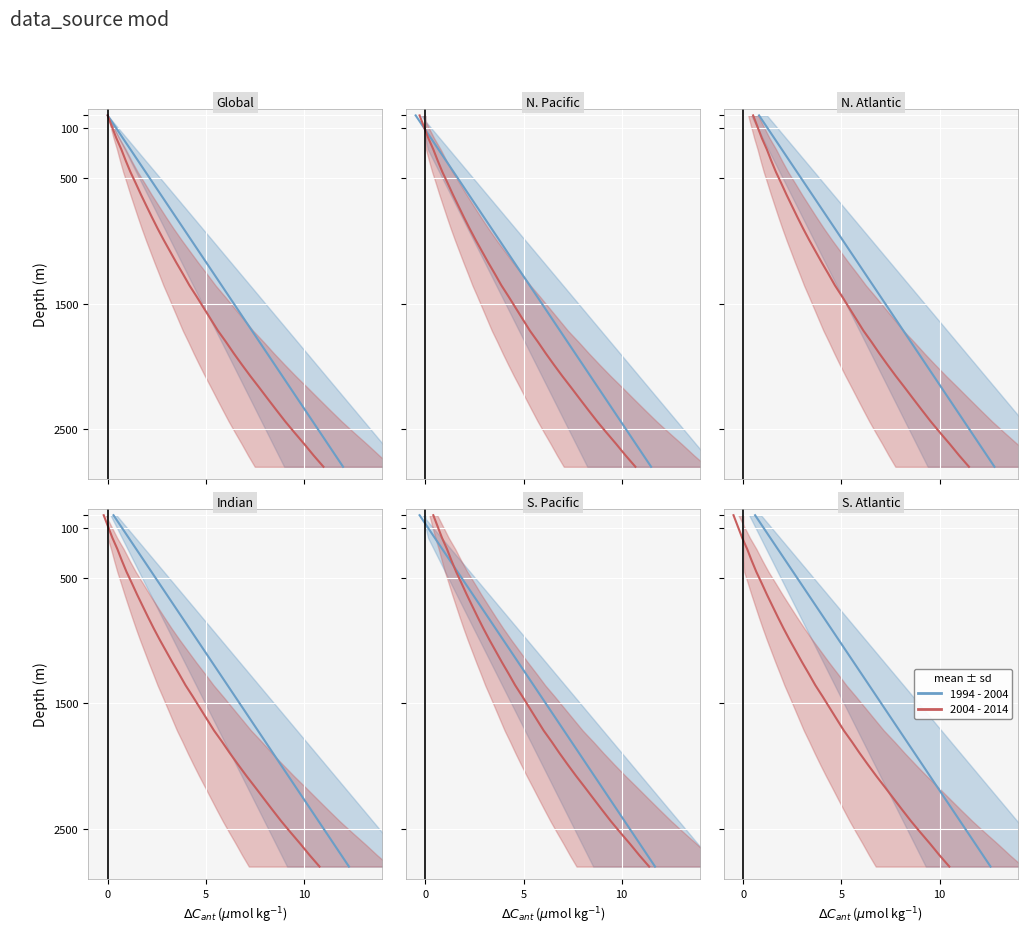

The 1994 - 2004 series shows 437.5 at 24. True or false?

False